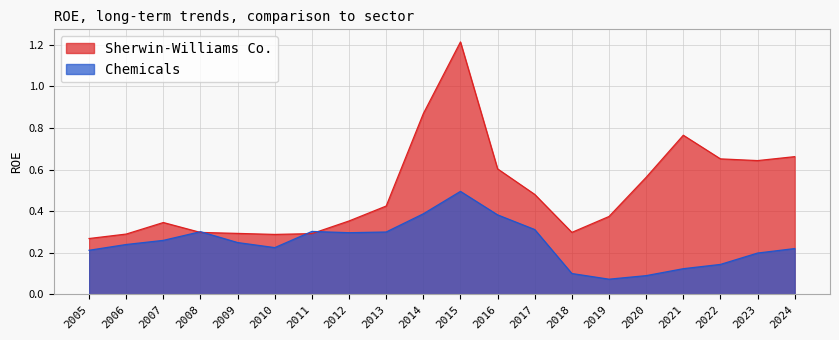

True or false: Chemicals has a value of 0.1 at 2020.

True